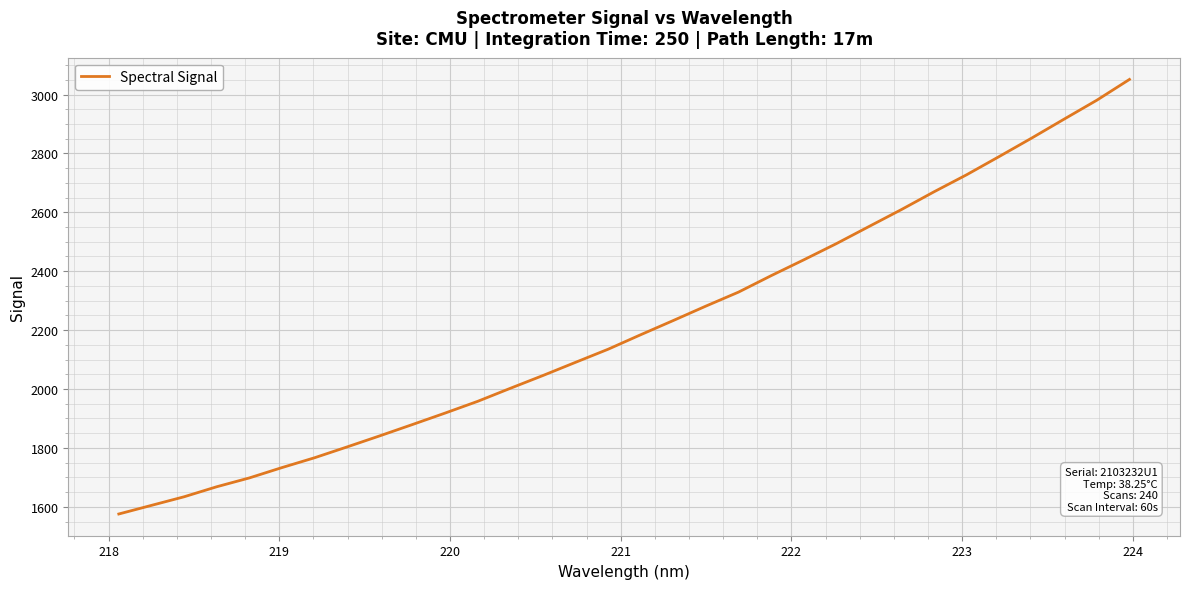

What is the minimum value shown in the chart?

1575.5